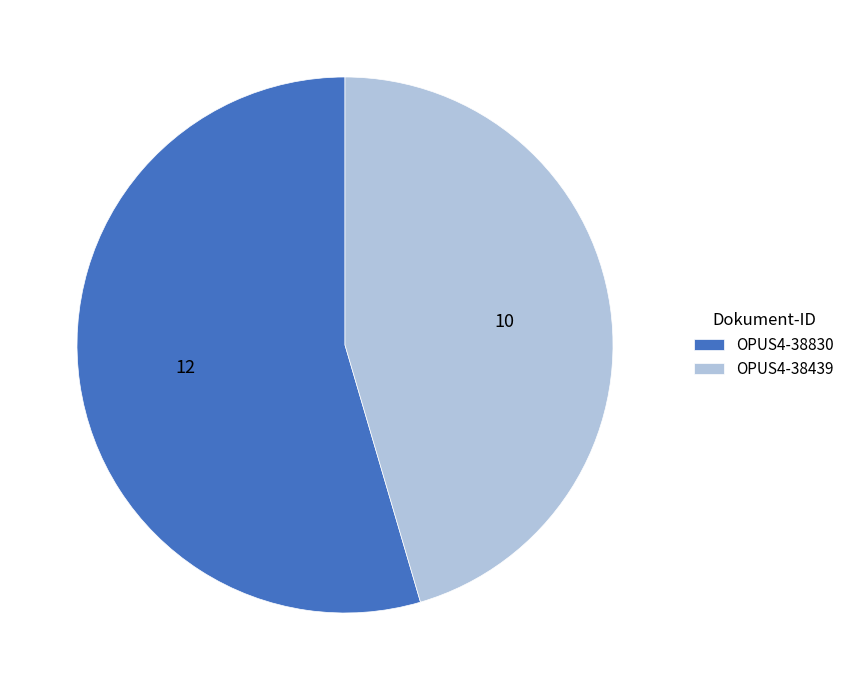

Is the sum of OPUS4-38830 and OPUS4-38439 greater than half?

Yes